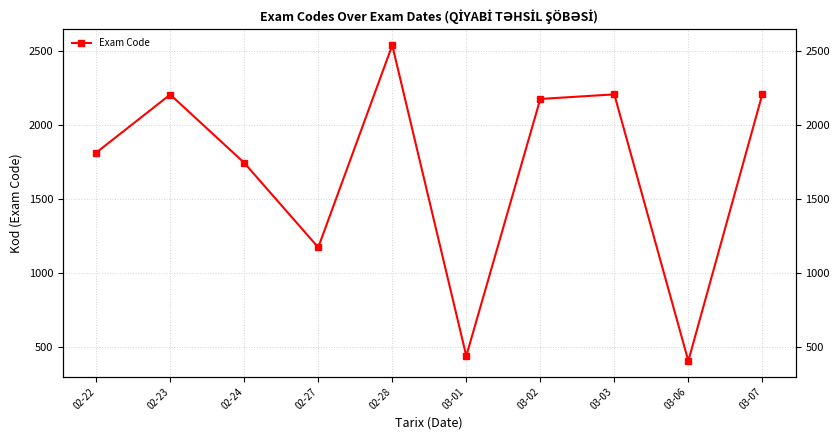

How many lines are shown in the chart?

1